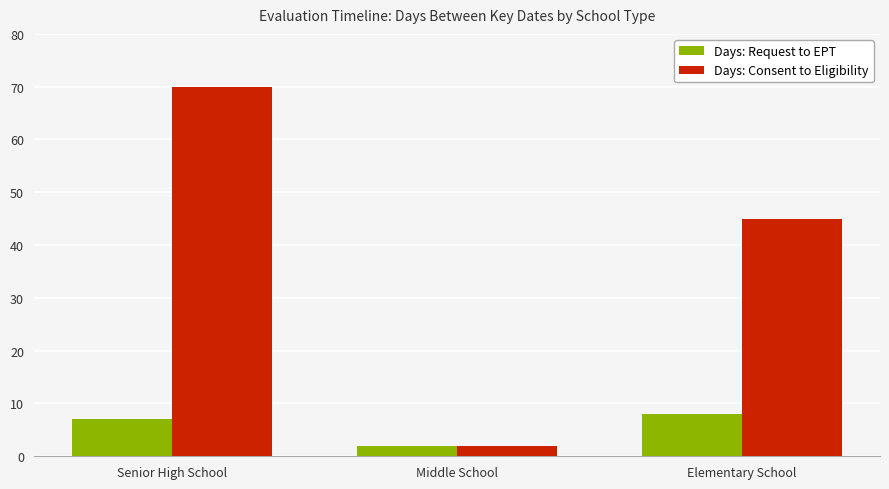

The Days: Consent to Eligibility series shows 75 at Elementary School. True or false?

False